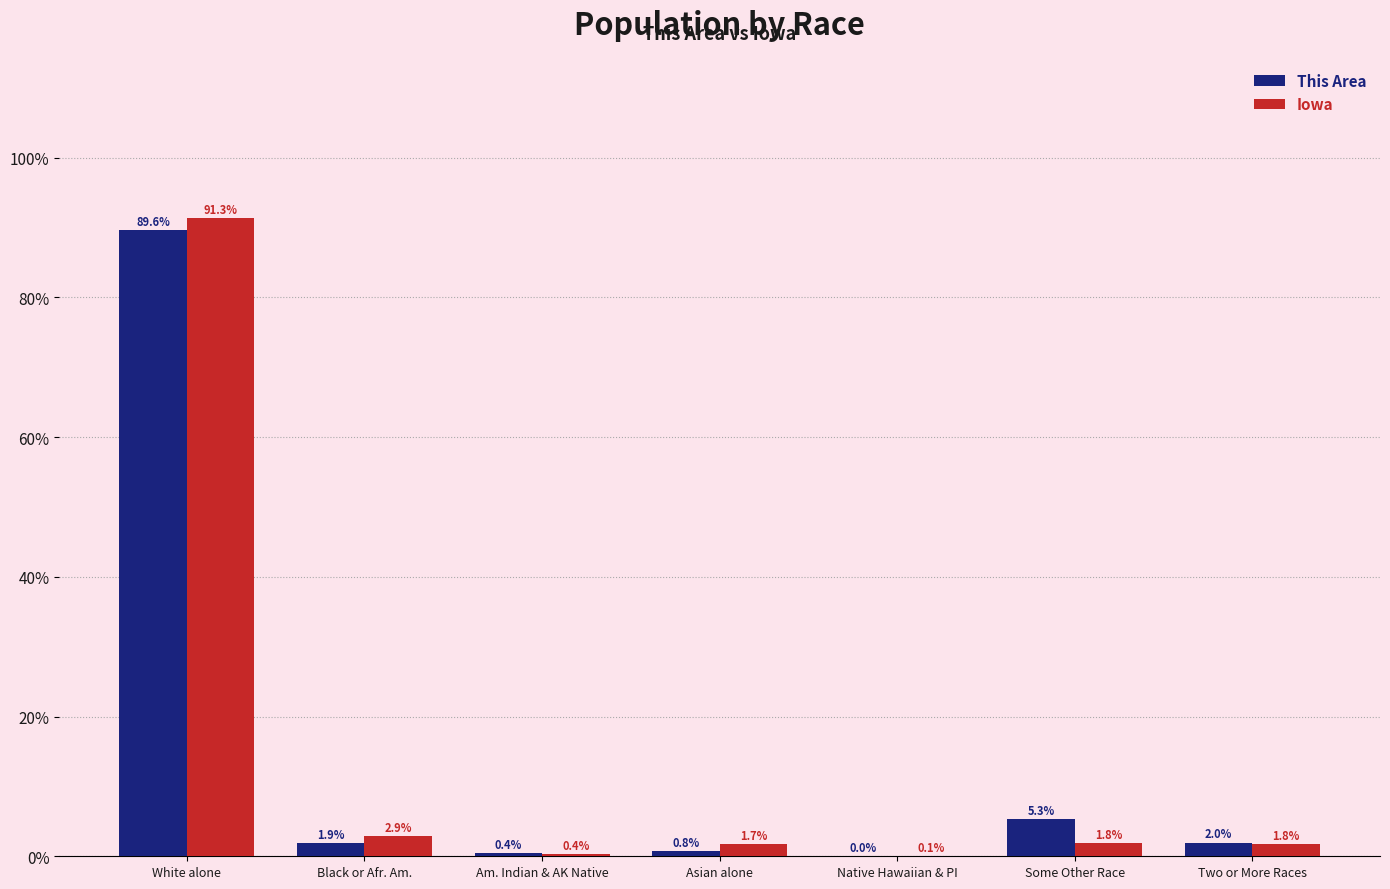

How many groups of bars are there?

7